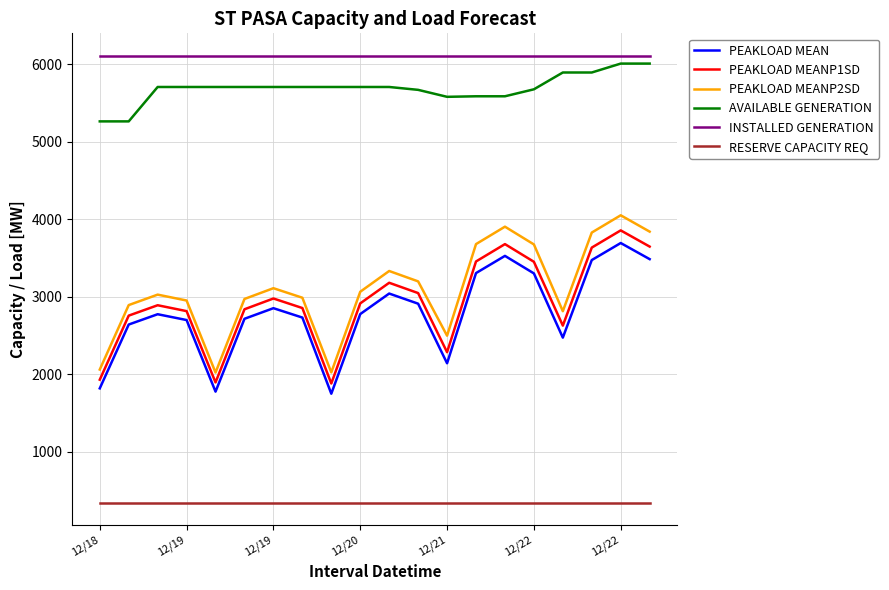

True or false: PEAKLOAD MEAN and RESERVE CAPACITY REQ cross at least once.

False